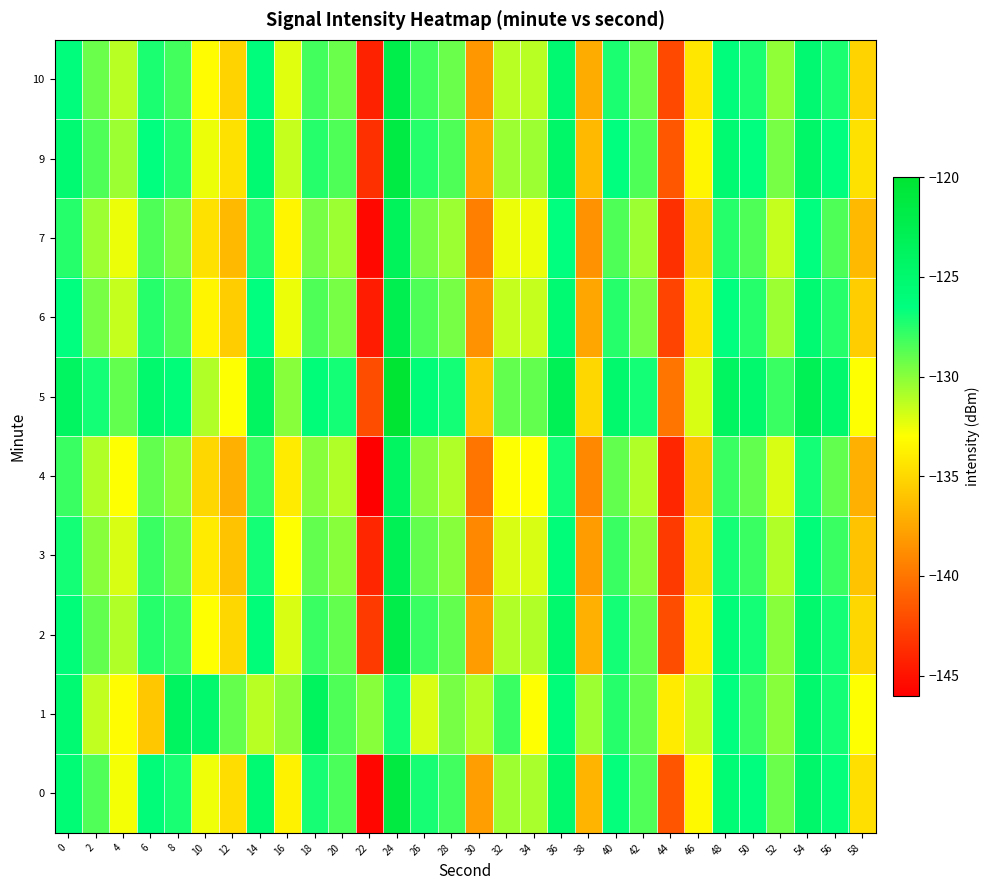

At which category does the chart reach its minimum across all series?

22